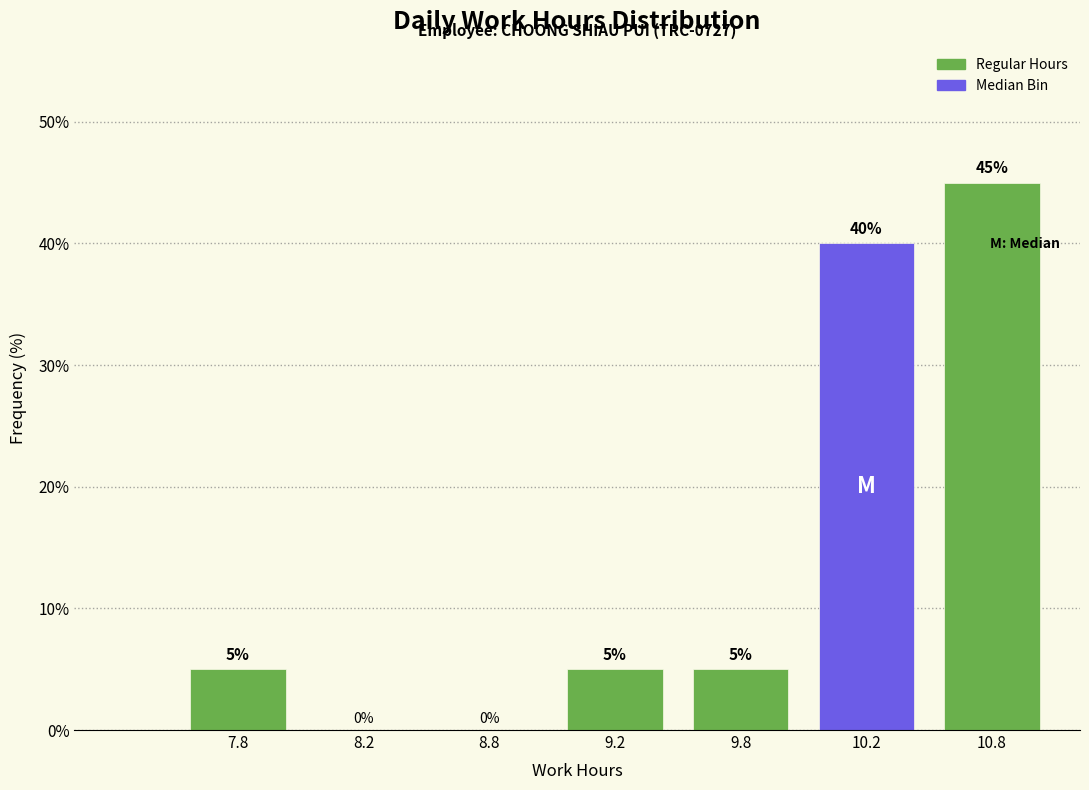

Reading left to right, transcribe all the data shown in this chart.

7.8=5	8.2=0	8.8=0	9.2=5	9.8=5	10.2=40	10.8=45